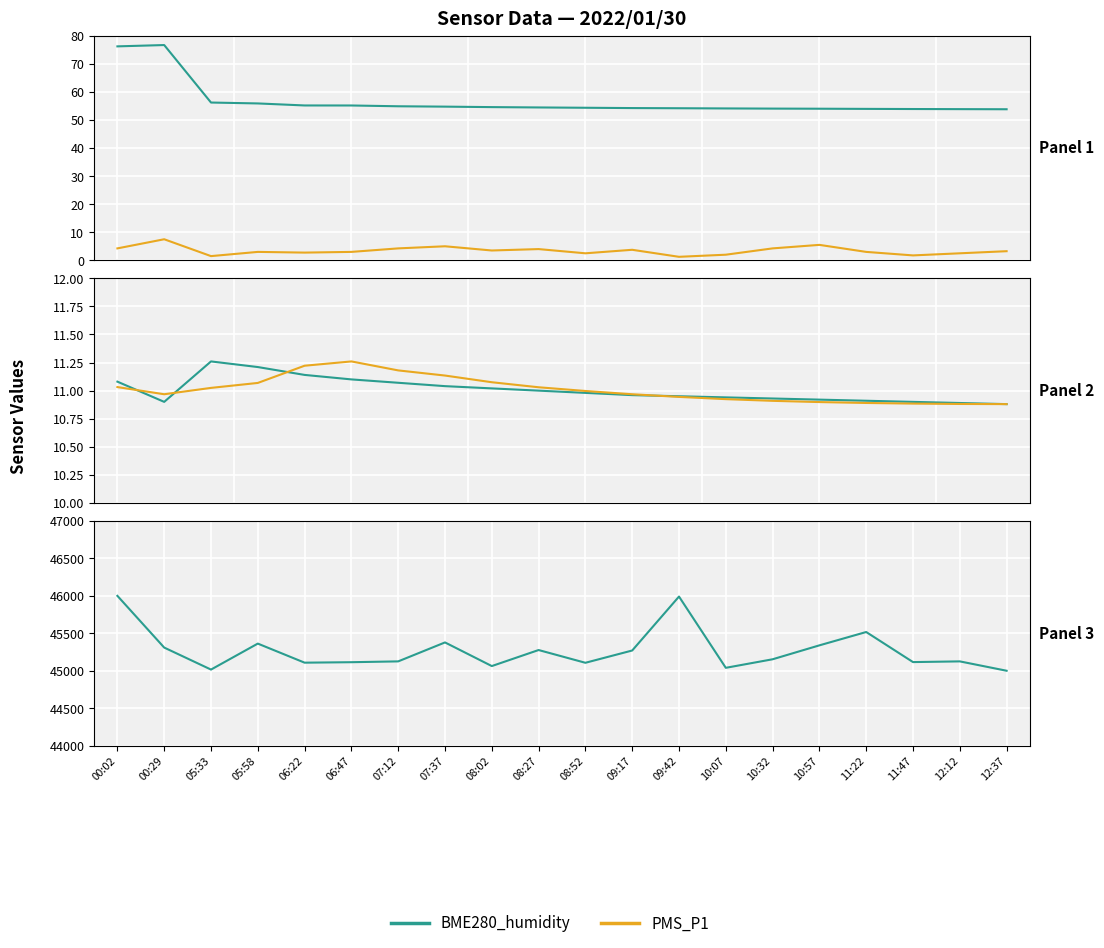

What is the label of the 9th point from the left?

08:02